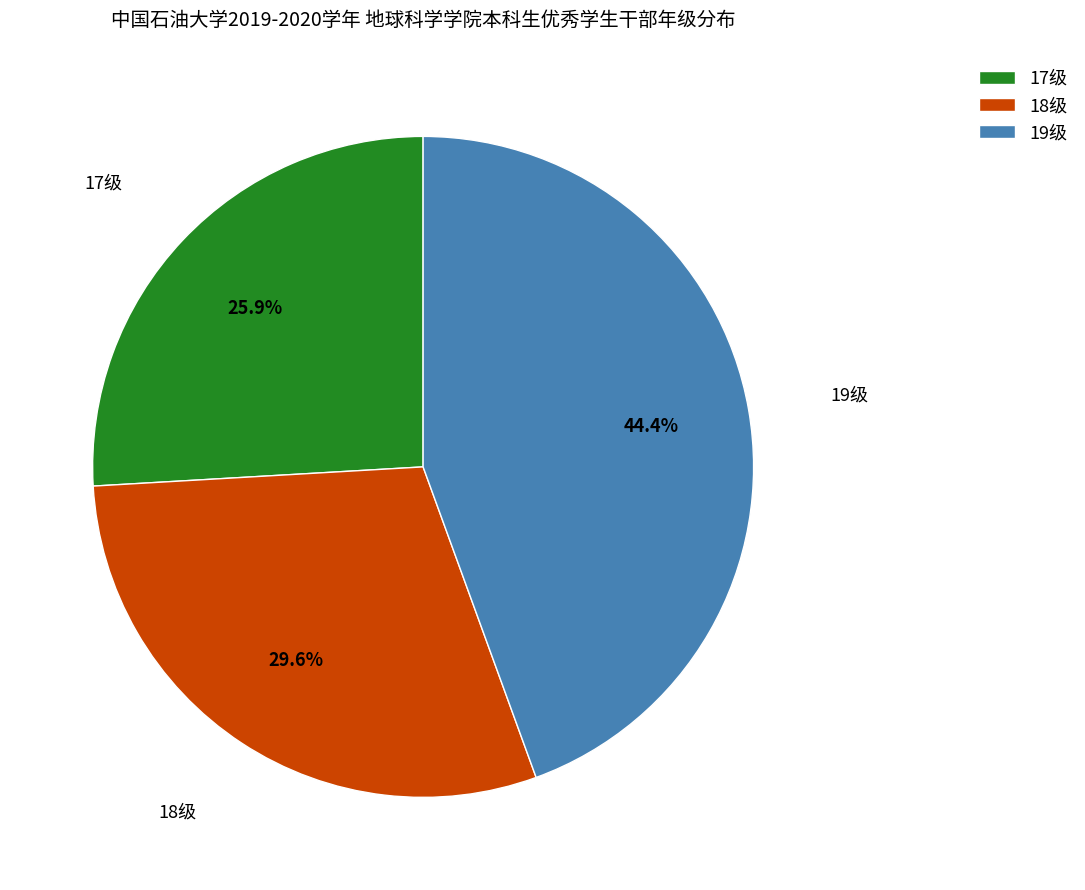

What is the ratio of the value at 19级 to the value at 18级?

1.5